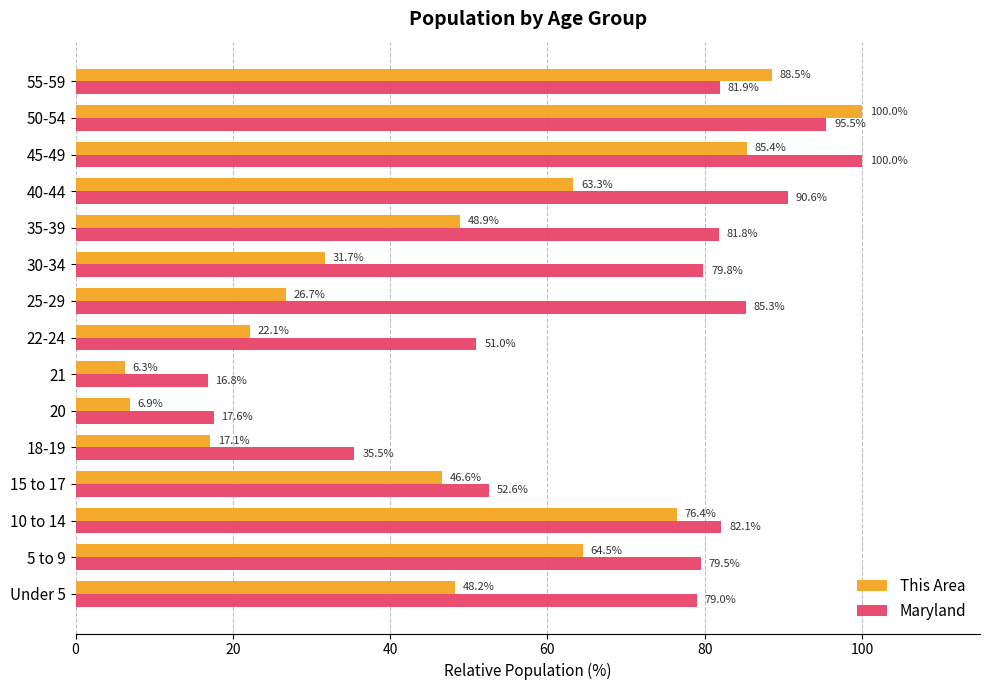

Which series has the largest range (max minus min)?

This Area